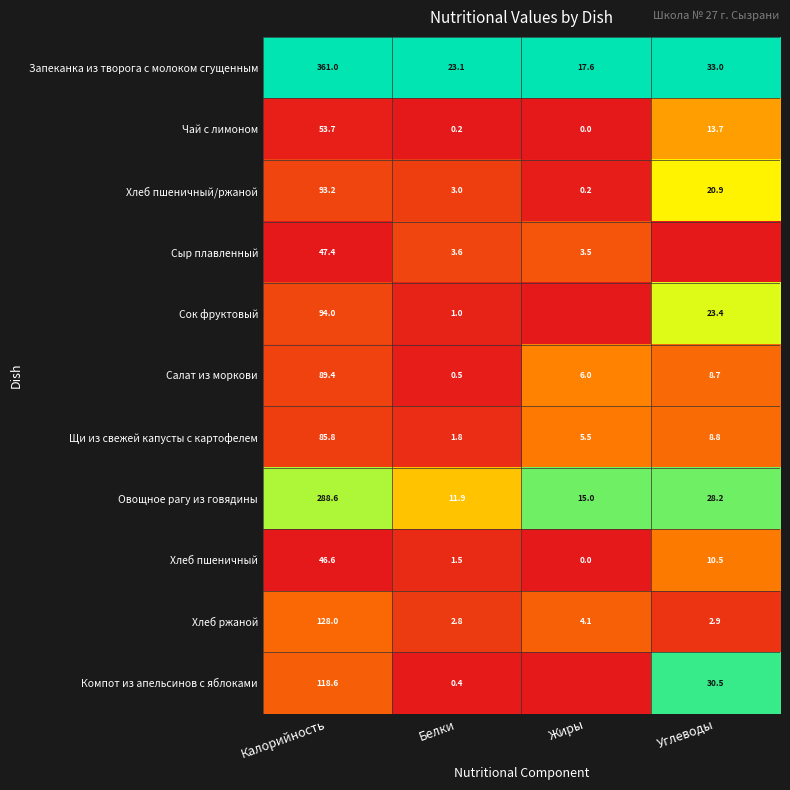

What is the spread (max minus min) of values at Белки?

22.9